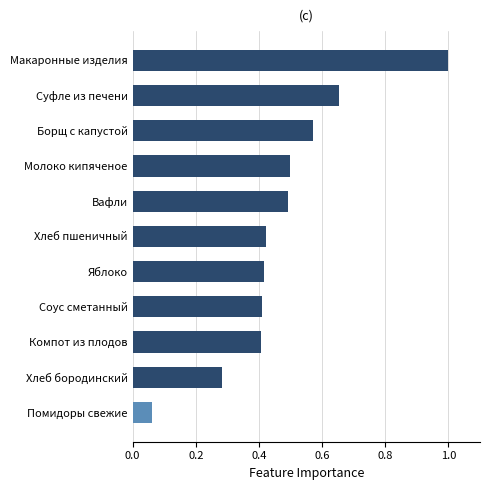

What is the value of the 1st bar from the top?

1.0